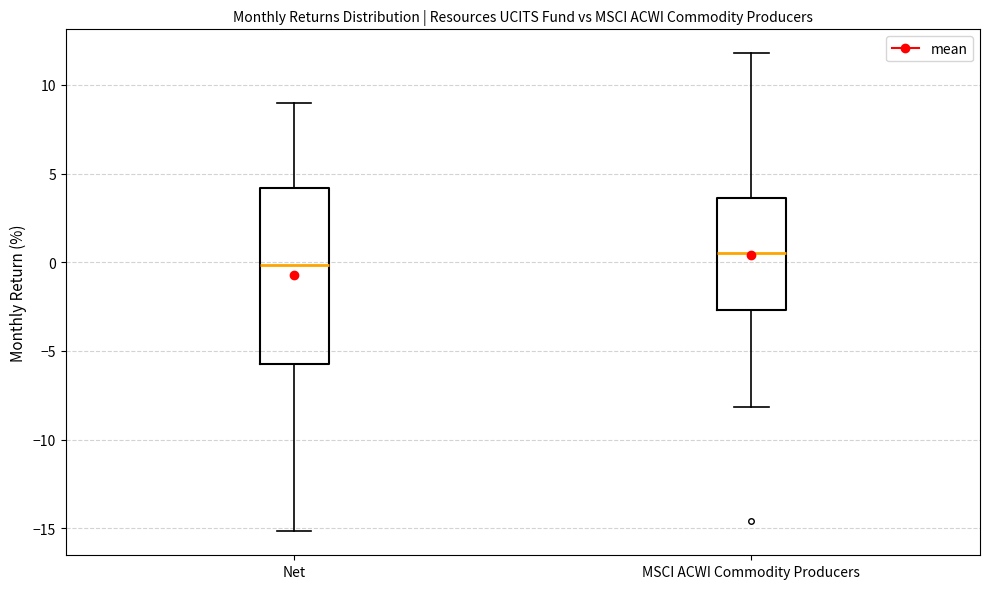

Which box has the highest median line?

MSCI ACWI Commodity Producers